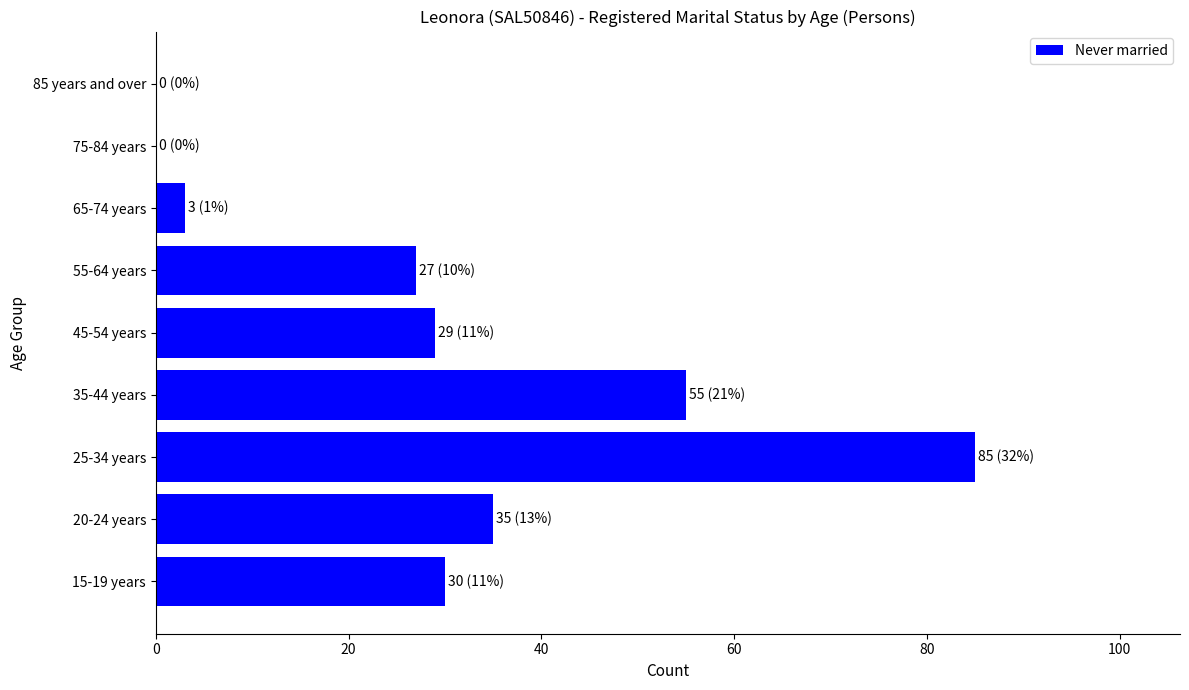

How many categories are shown in the chart?

9